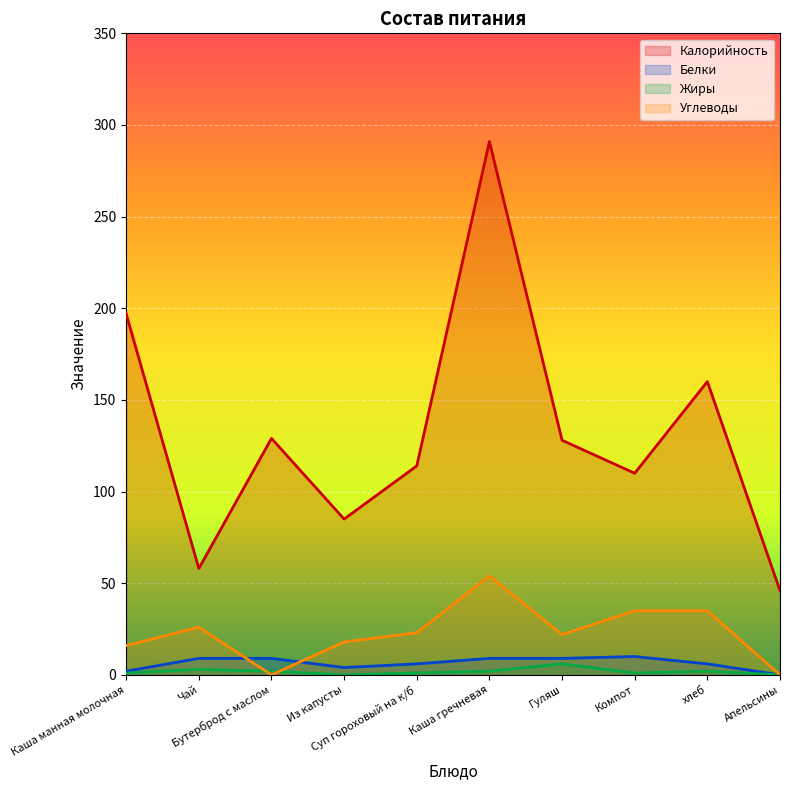

List the labels in order of Жиры value, largest first.

Гуляш, Чай, Бутерброд с маслом, Каша гречневая, хлеб, Каша манная молочная, Суп гороховый на к/б, Компот, Из капусты, Апельсины